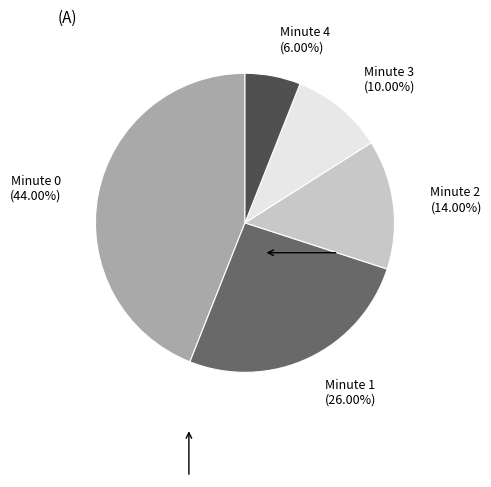

Is there a majority slice in this chart?

No